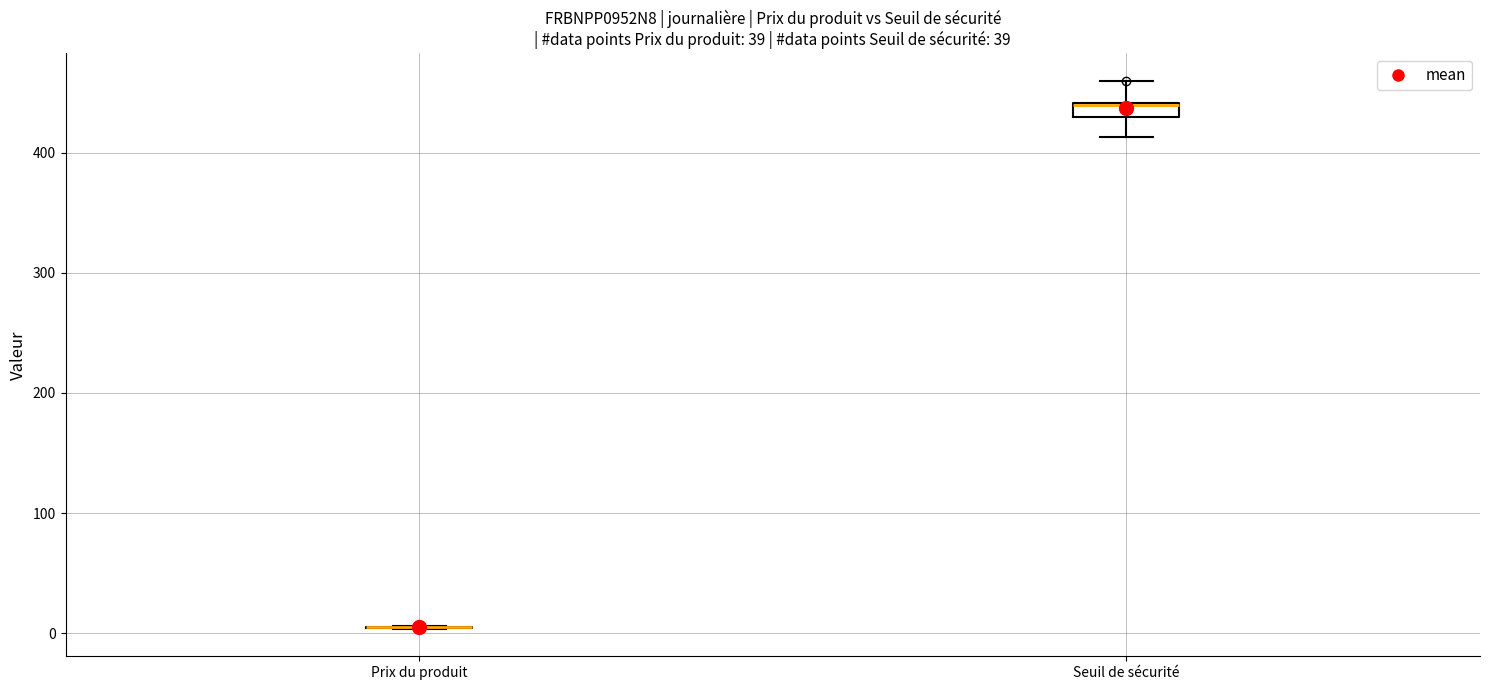

Where is the lower edge of the box for Seuil de sécurité on the y-axis? The values are not printed on the chart, so give them approximately, as read against the axis.

430